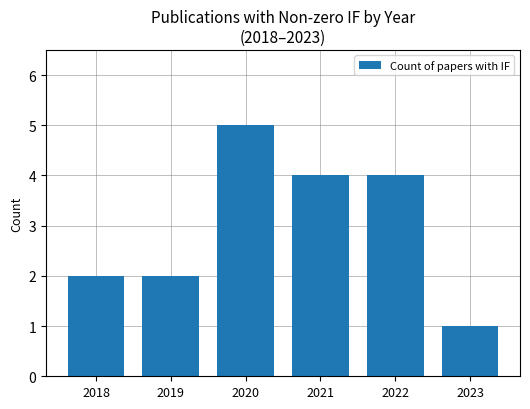

What is the approximate value at 2019?

2